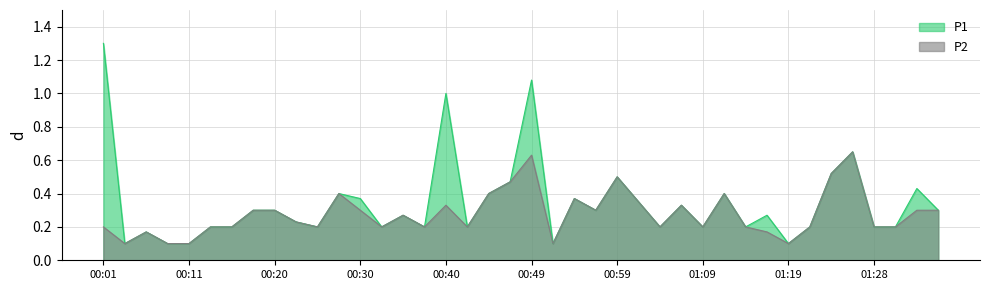

What is the value of the P1 point at the 28th from the left?

0.3